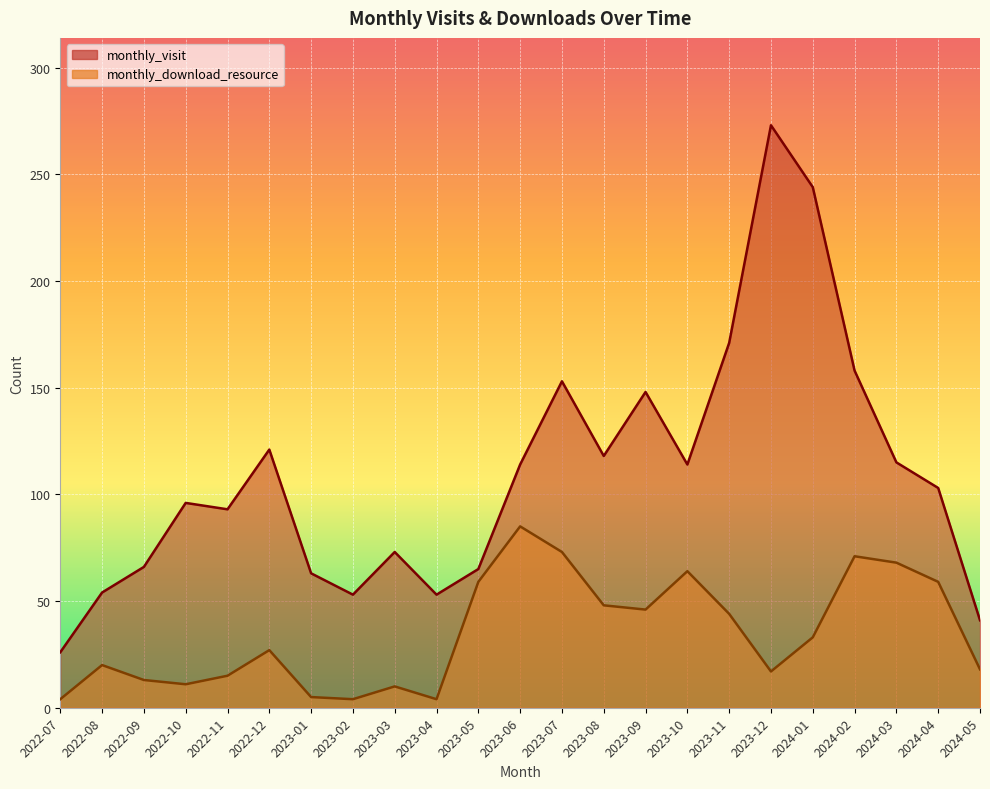

Reading left to right, transcribe all the data shown in this chart.

monthly_visit: 2022-07=26	2022-08=54	2022-09=66	2022-10=96	2022-11=93	2022-12=121	2023-01=63	2023-02=53	2023-03=73	2023-04=53	2023-05=65	2023-06=114	2023-07=153	2023-08=118	2023-09=148	2023-10=114	2023-11=171	2023-12=273	2024-01=244	2024-02=158	2024-03=115	2024-04=103	2024-05=41
monthly_download_resource: 2022-07=4	2022-08=20	2022-09=13	2022-10=11	2022-11=15	2022-12=27	2023-01=5	2023-02=4	2023-03=10	2023-04=4	2023-05=59	2023-06=85	2023-07=73	2023-08=48	2023-09=46	2023-10=64	2023-11=44	2023-12=17	2024-01=33	2024-02=71	2024-03=68	2024-04=59	2024-05=18